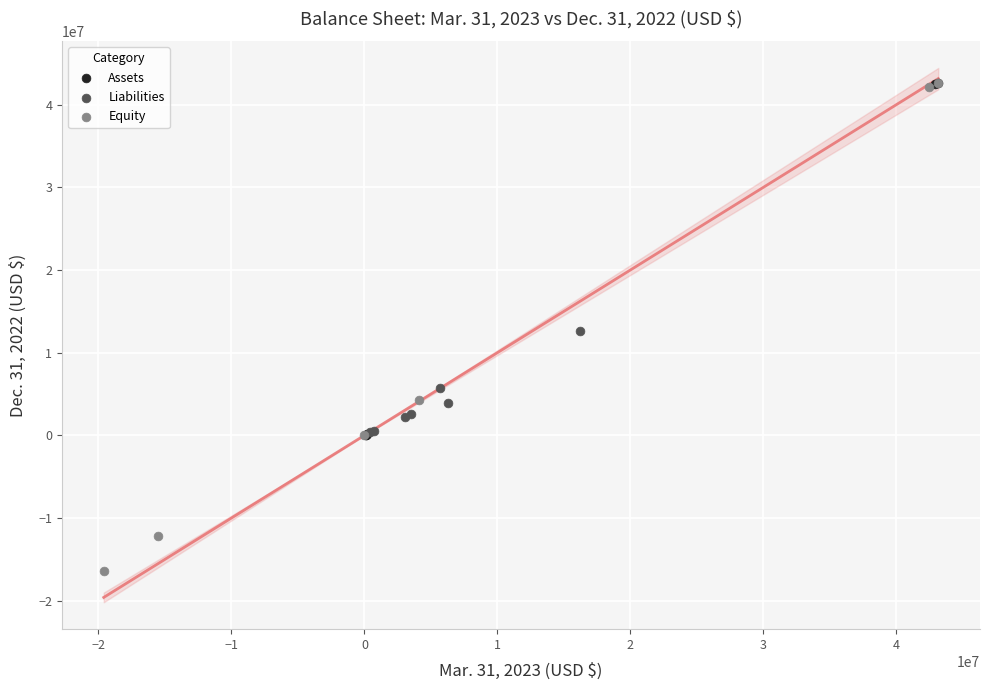

Which series has the widest spread of Y values?

Equity